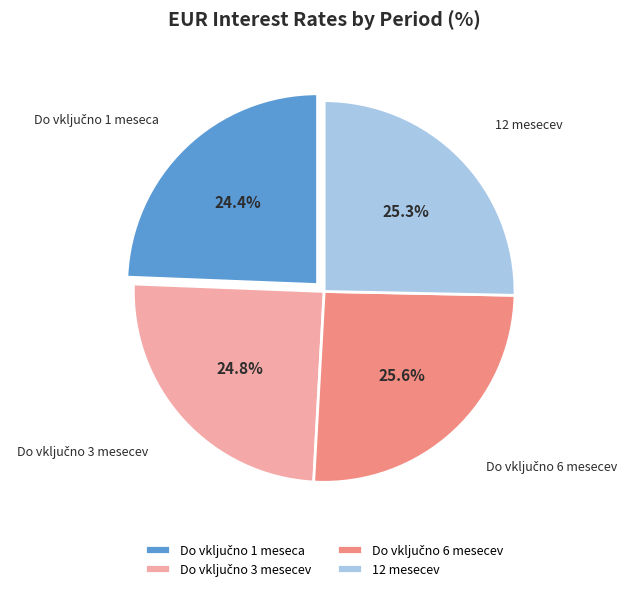

To the nearest percent, what portion does 12 mesecev represent?

25%